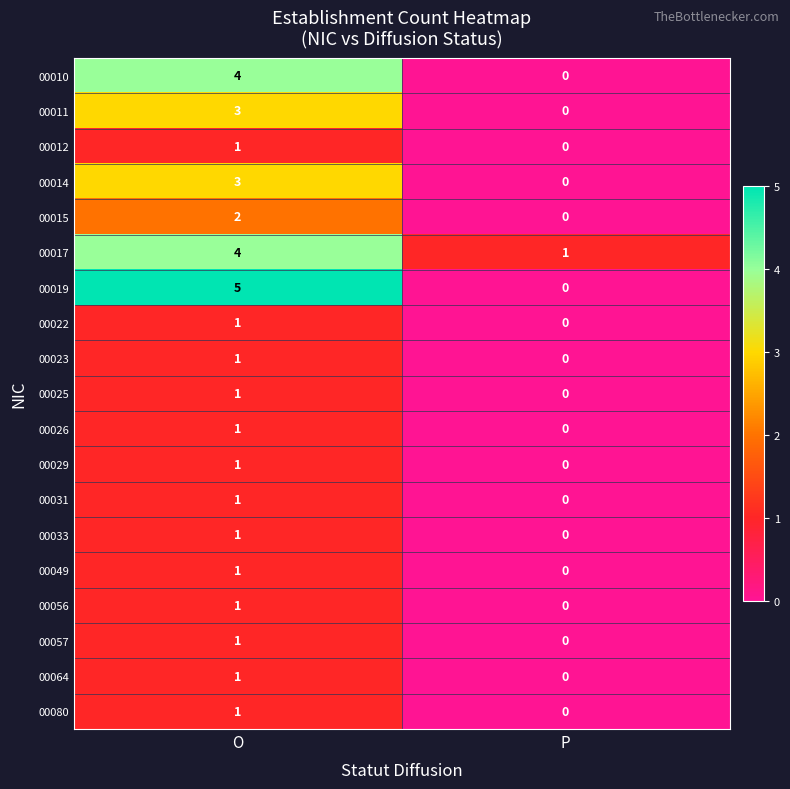

At which category is the sum across all series the highest?

O